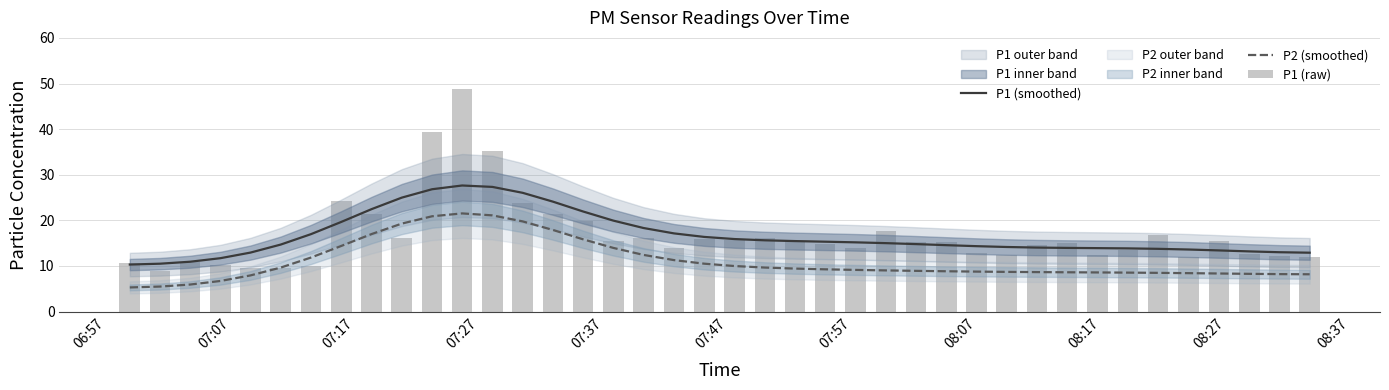

What is the lowest value of the P2 (smoothed) series?

5.3